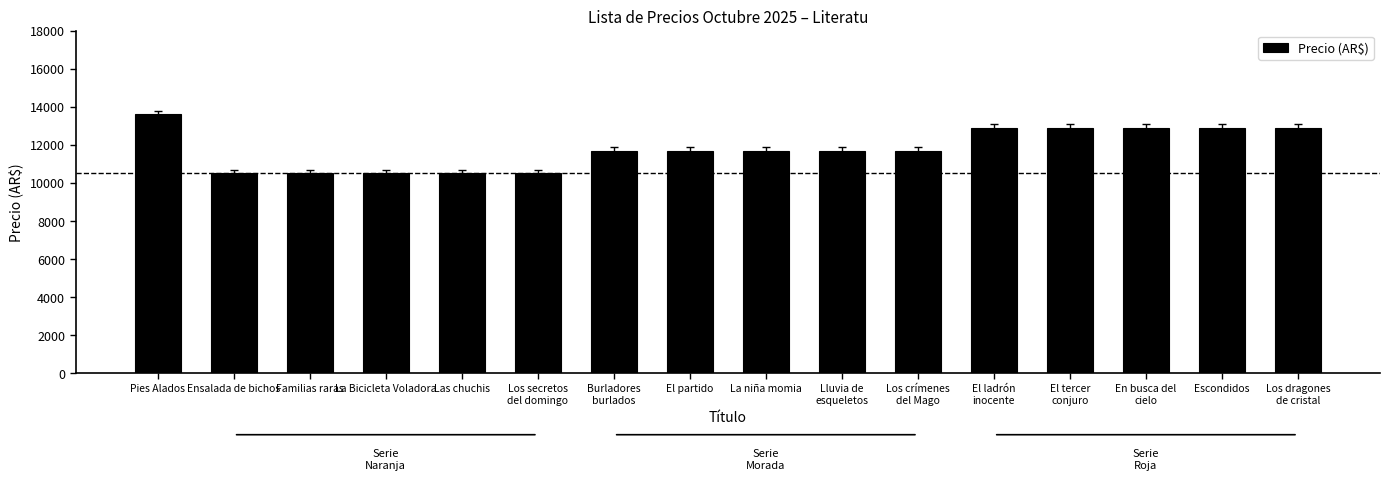

True or false: the data shows 11700 at Burladores
burlados.

True